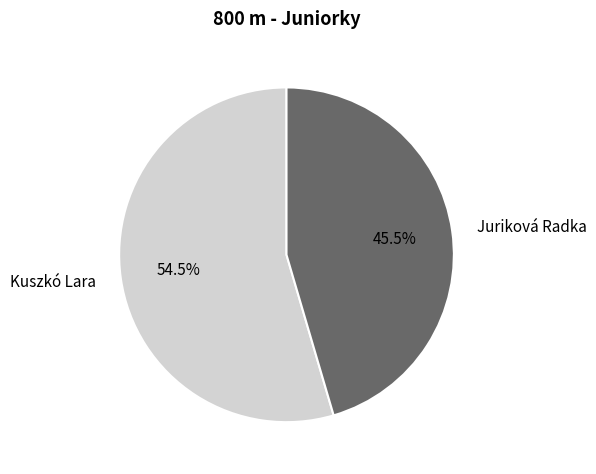

Rank the categories by value from highest to lowest.

Kuszkó Lara, Juriková Radka